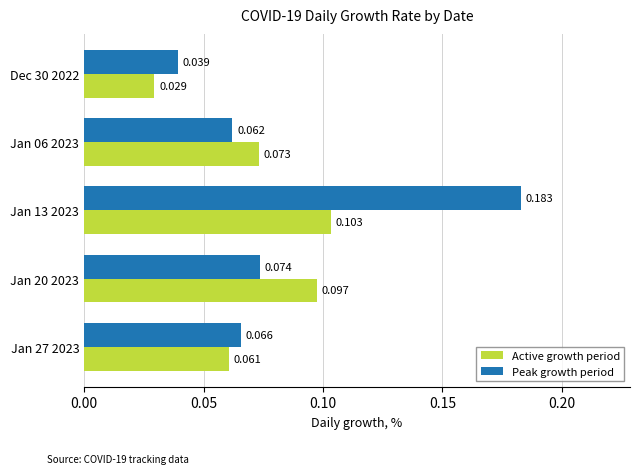

Rank the series by their average value, from lowest to highest.

Active growth period, Peak growth period